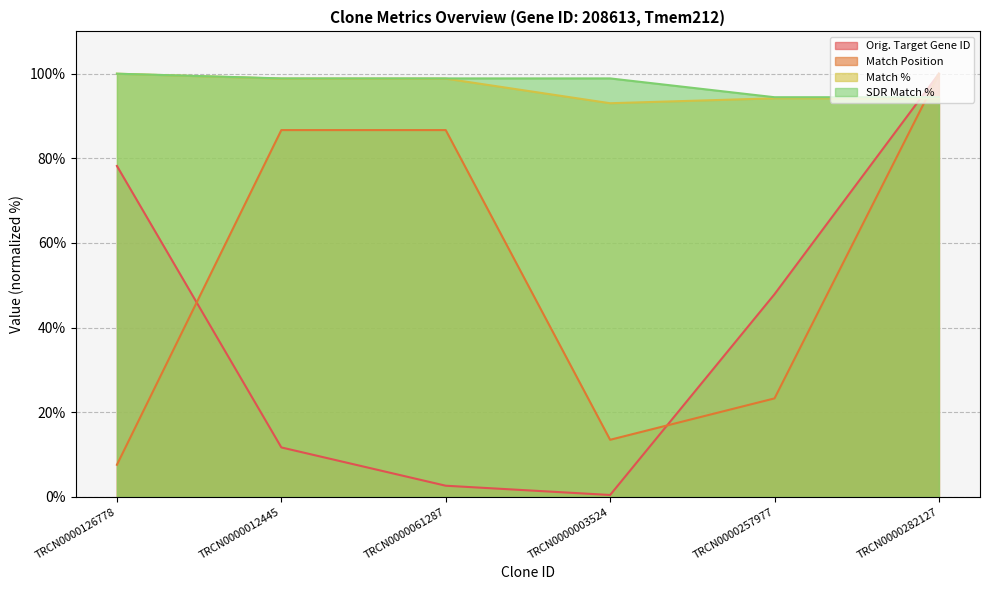

Reading left to right, list all the values displayed in this chart.

Orig. Target Gene ID: 78.2	11.7	2.6	0.4	47.9	100.0
Match Position: 7.6	86.7	86.7	13.5	23.3	100.0
Match %: 100.0	98.8	98.8	93.0	94.2	94.2
SDR Match %: 100.0	98.9	98.9	98.9	94.4	94.4